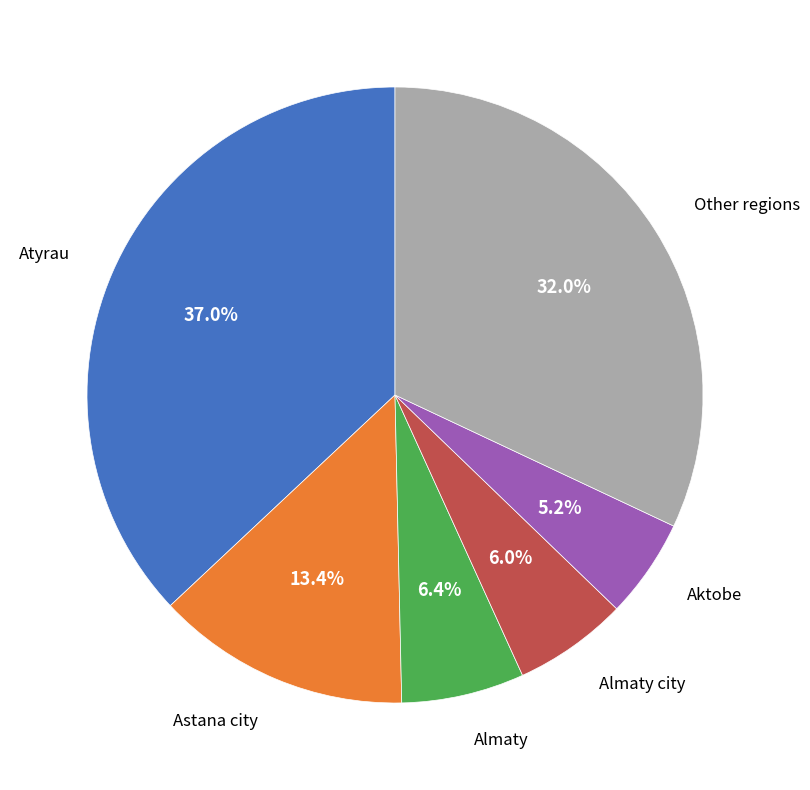

Does any single category account for the majority?

No